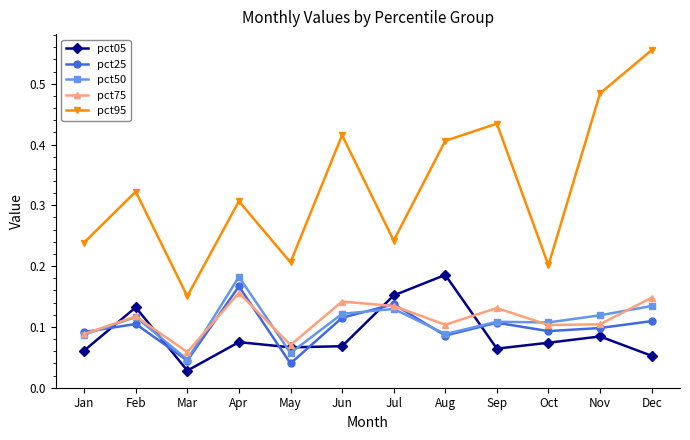

True or false: pct50 and pct95 cross at least once.

False